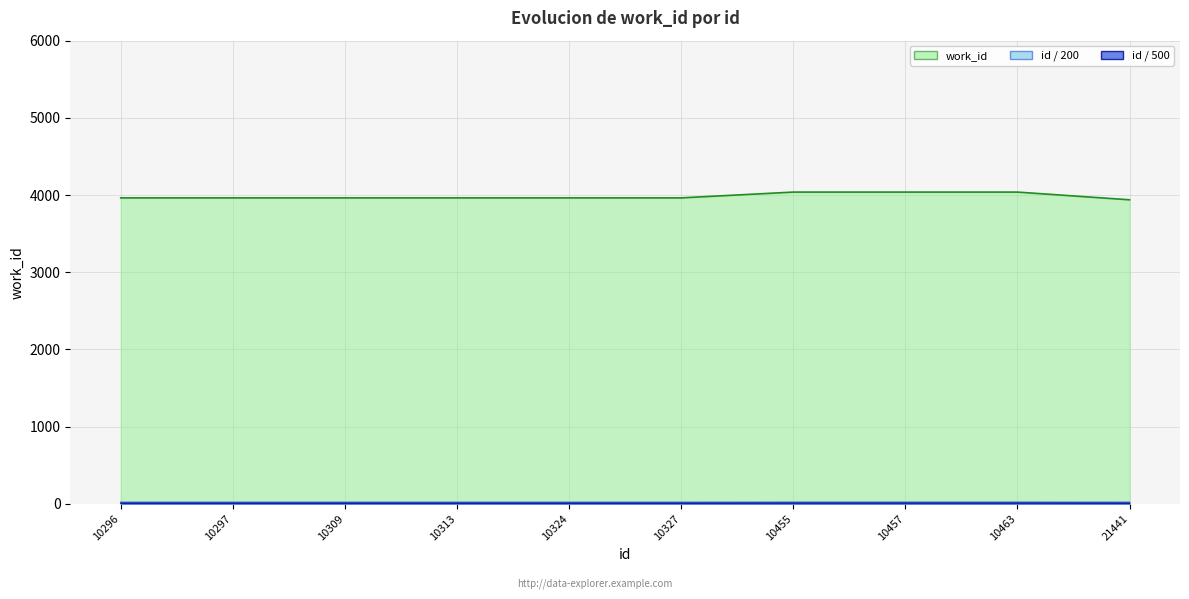

The chart shows a value of 3963 at 10296. True or false?

True